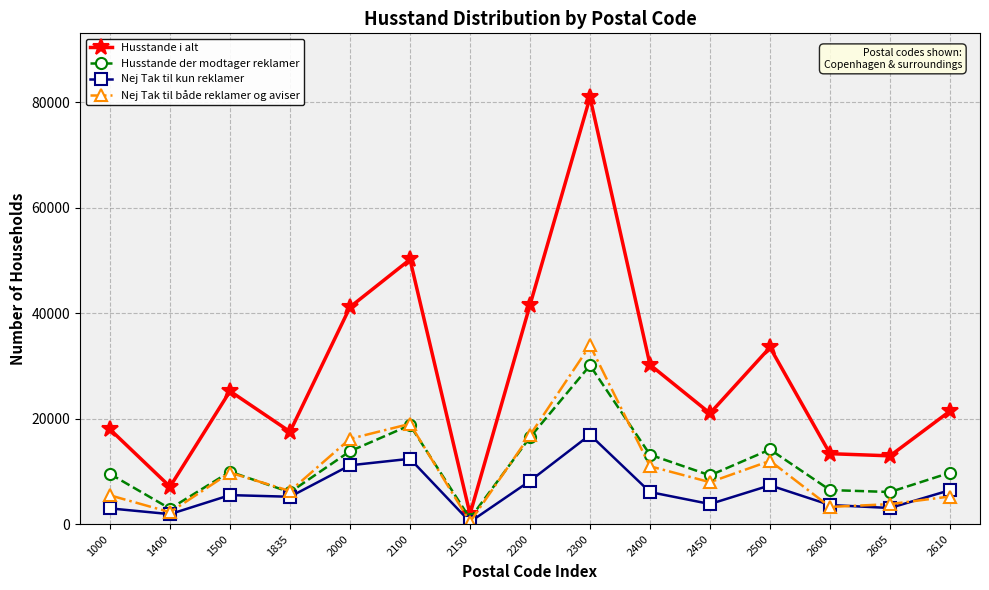

Between 2400 and 2605, which series saw the biggest shift?

Husstande i alt